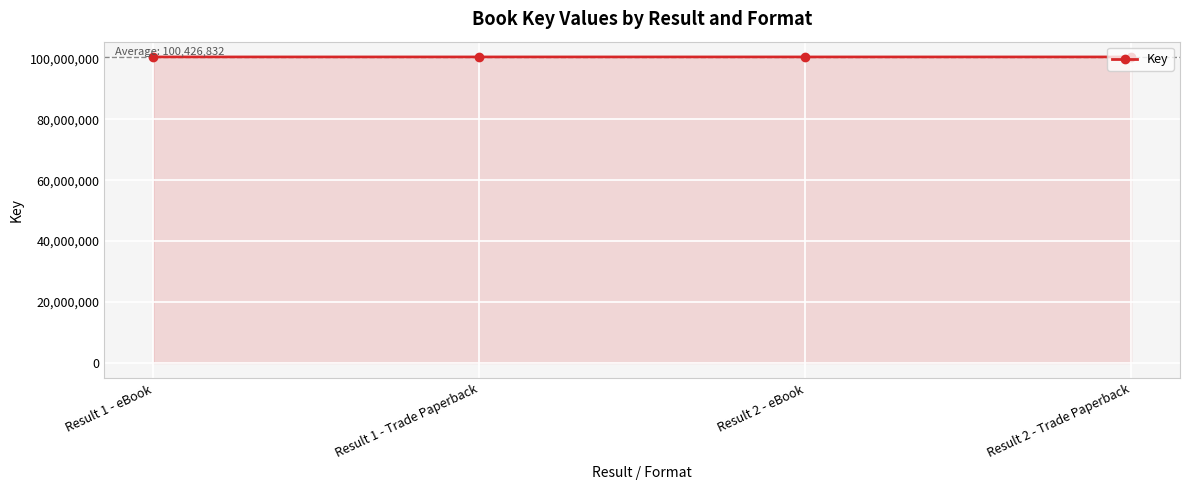

What is the greatest value displayed?

100427459